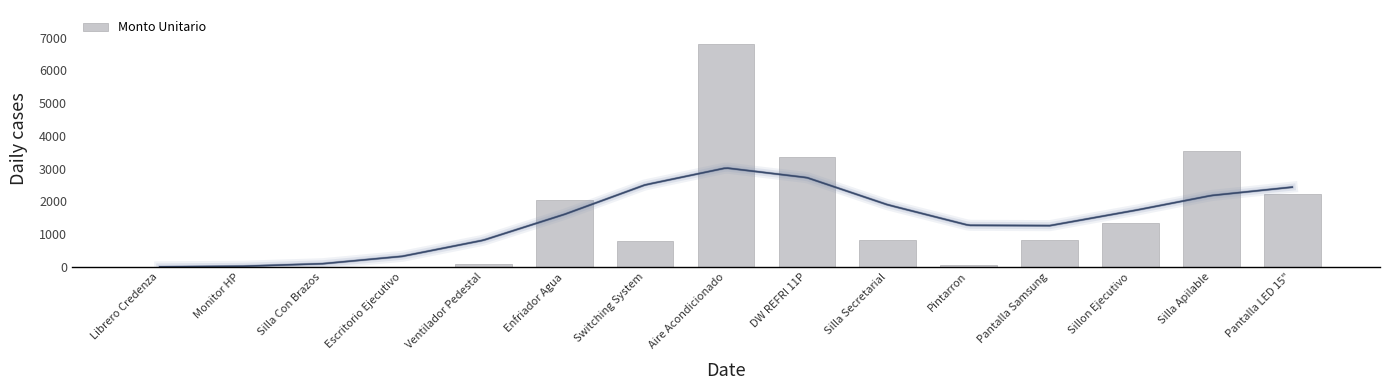

What is the sum of the values at Switching System and Monitor HP?

800.8